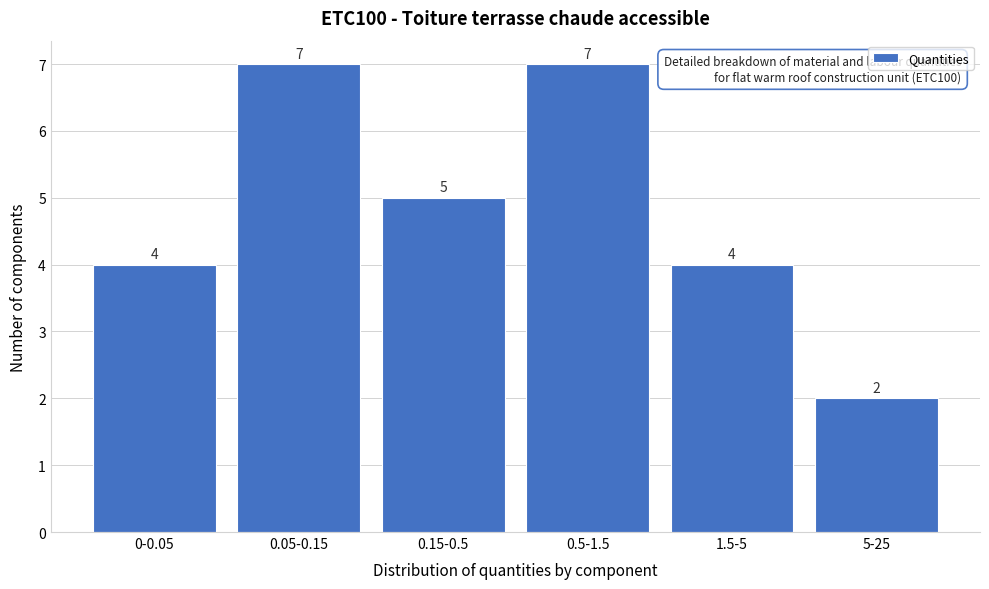

Reading left to right, extract all data points from this chart.

0-0.05=4	0.05-0.15=7	0.15-0.5=5	0.5-1.5=7	1.5-5=4	5-25=2